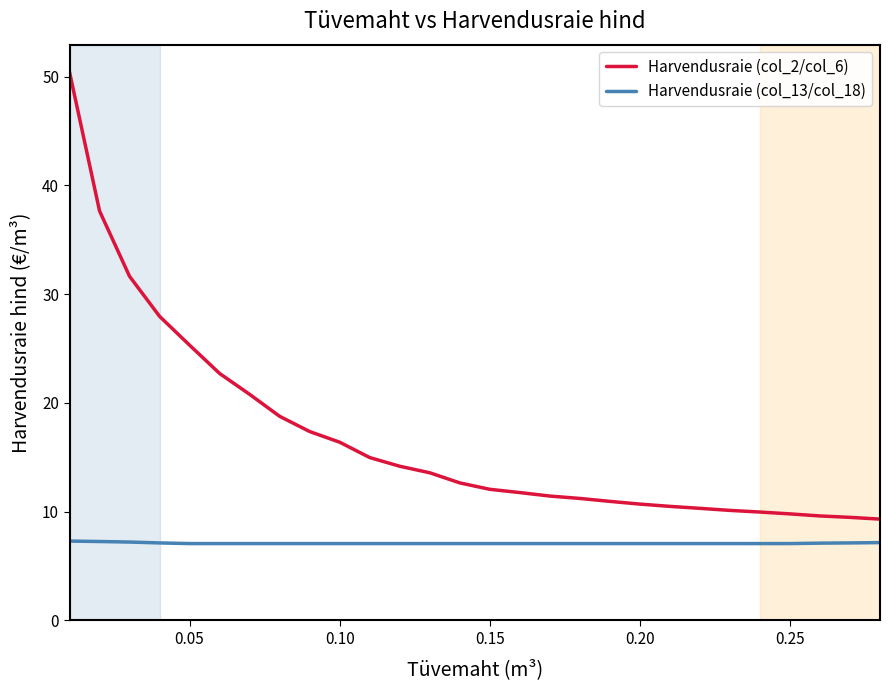

Which series has the largest total across all categories?

Harvendusraie (col_2/col_6)